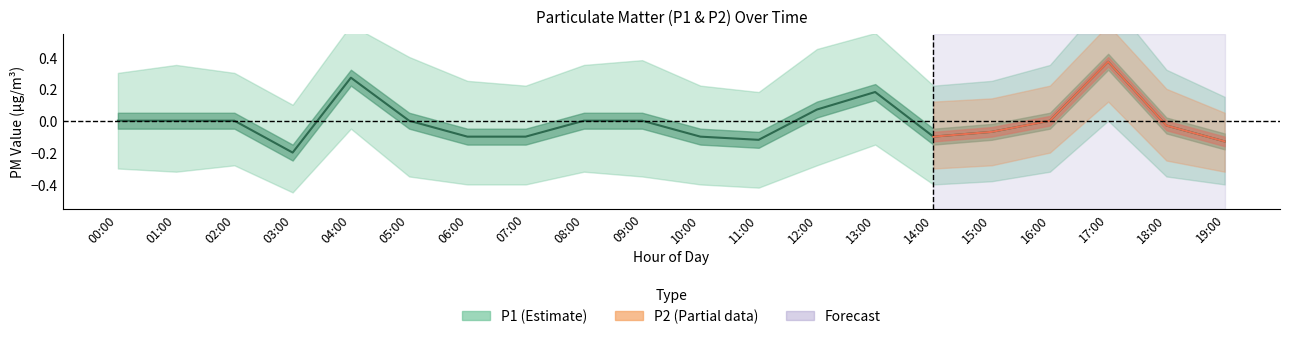

What is the label of the 11th point from the left?

10:00